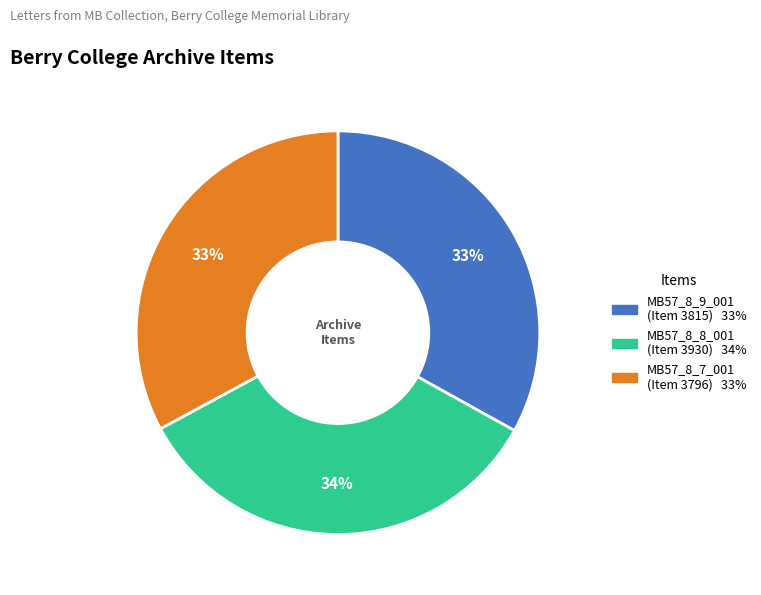

Is there a majority slice in this chart?

No